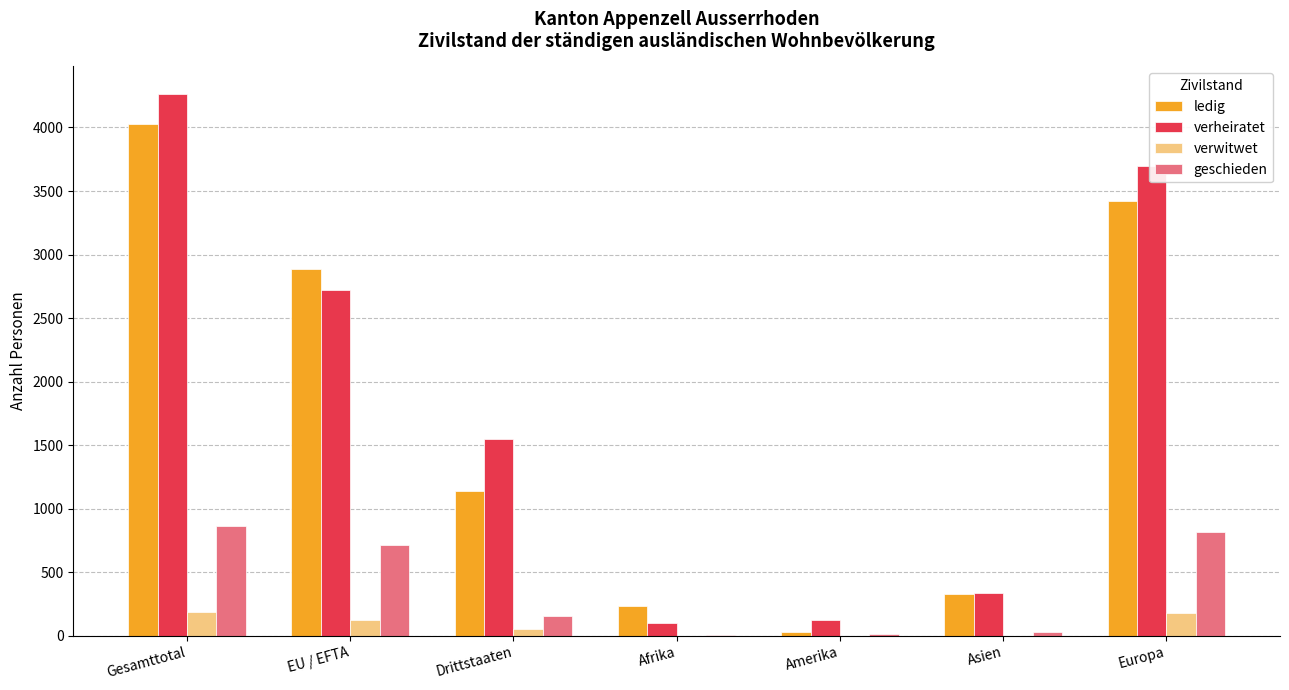

The value of geschieden at Europa is 1258. True or false?

False